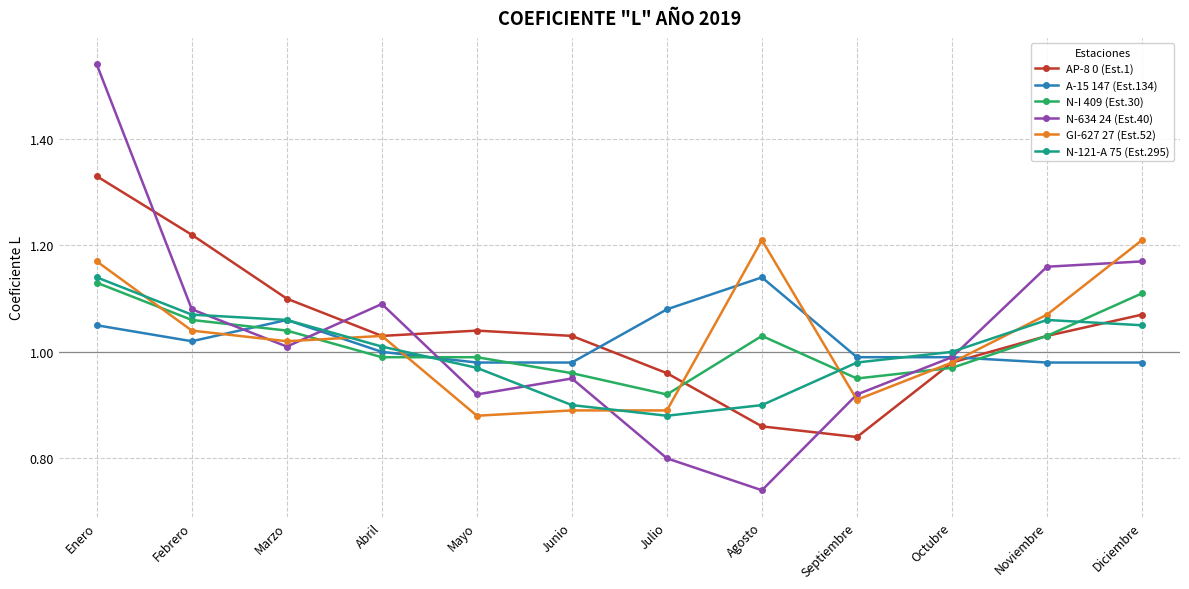

Is it true that AP-8 0 (Est.1) equals 1.6 at Julio?

False